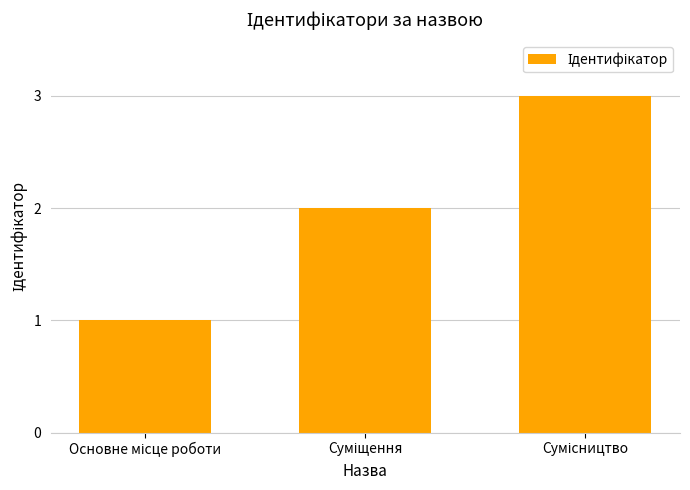

What is the greatest value displayed?

3